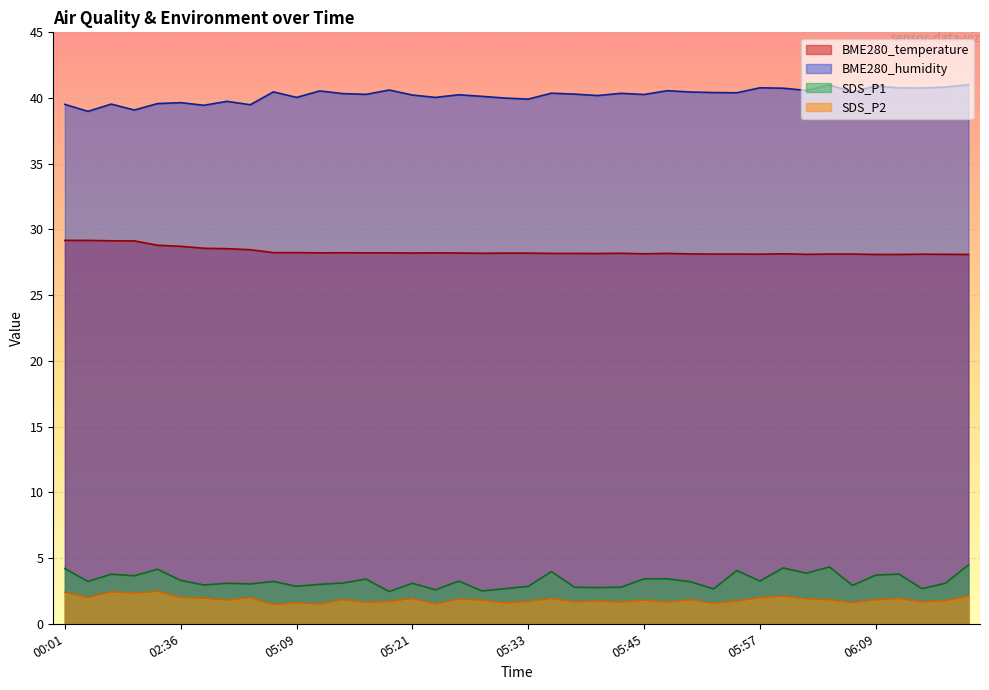

Which category has the lowest value in the BME280_humidity series?

00:07